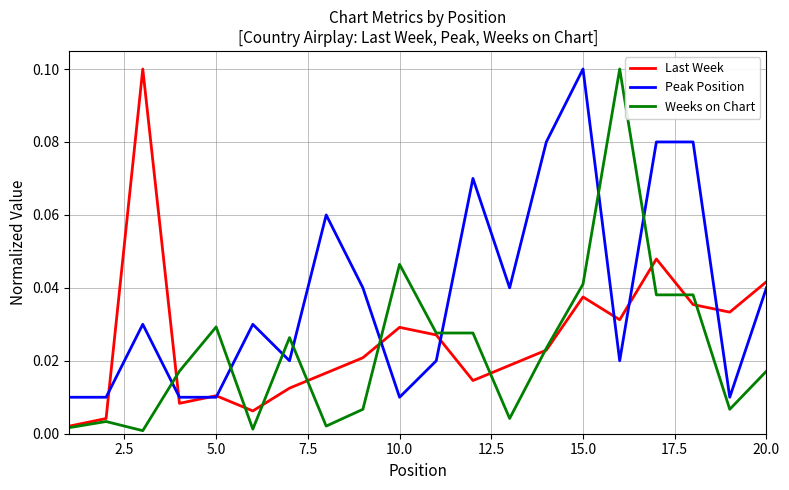

Does the chart display data point markers on the line(s)?

No